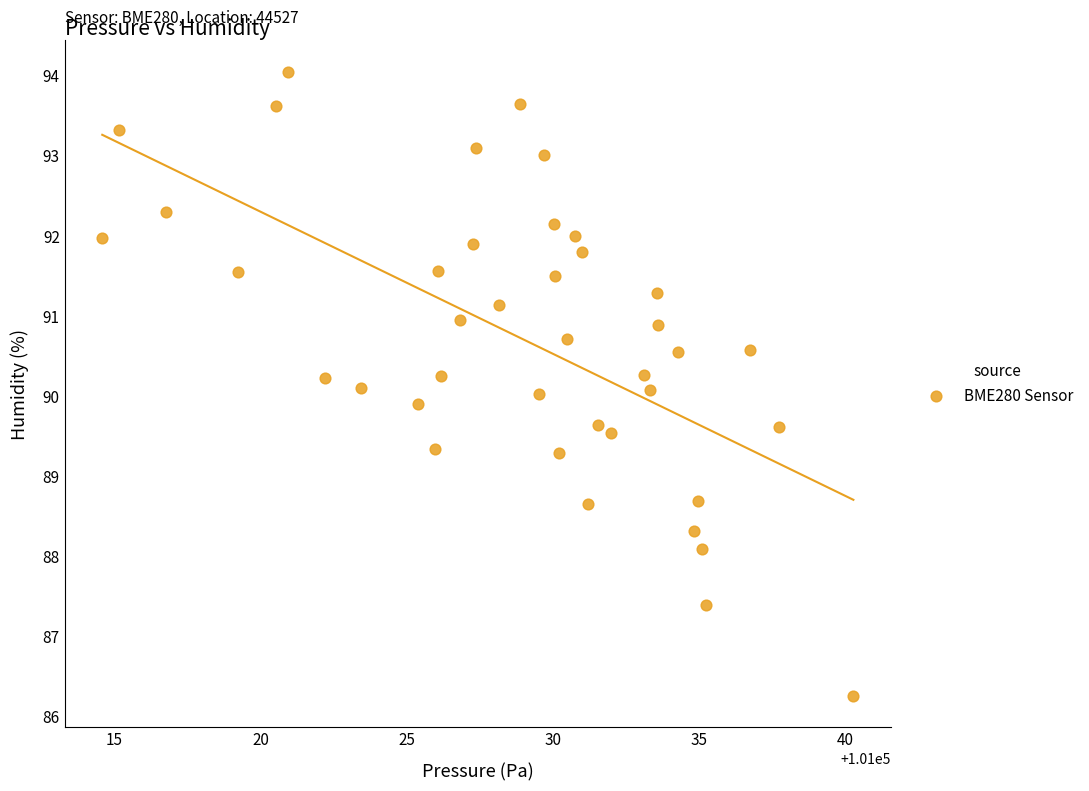

What is the range of Y values (max minus min)?

7.8